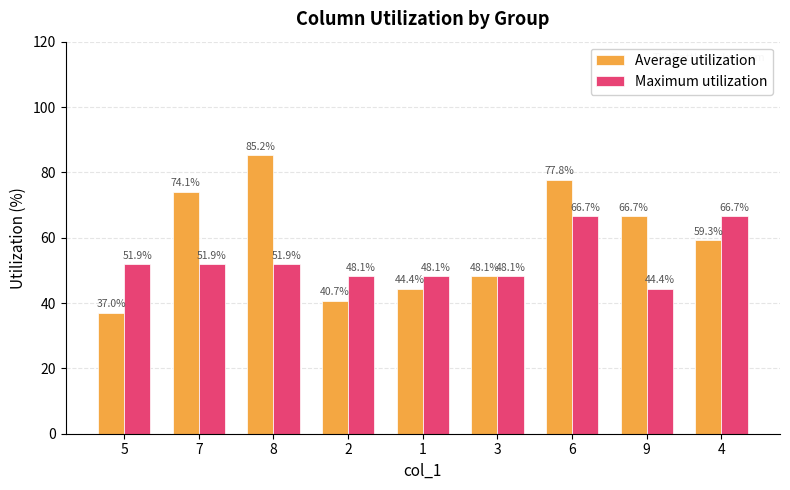

True or false: Average utilization has a value of 58.3 at 2.

False